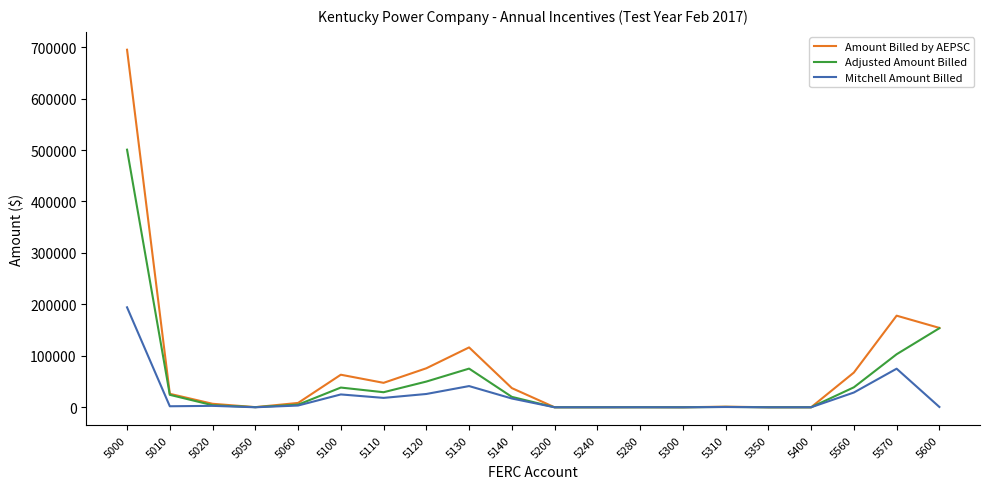

List the series in order of their overall mean, lowest first.

Mitchell Amount Billed, Adjusted Amount Billed, Amount Billed by AEPSC